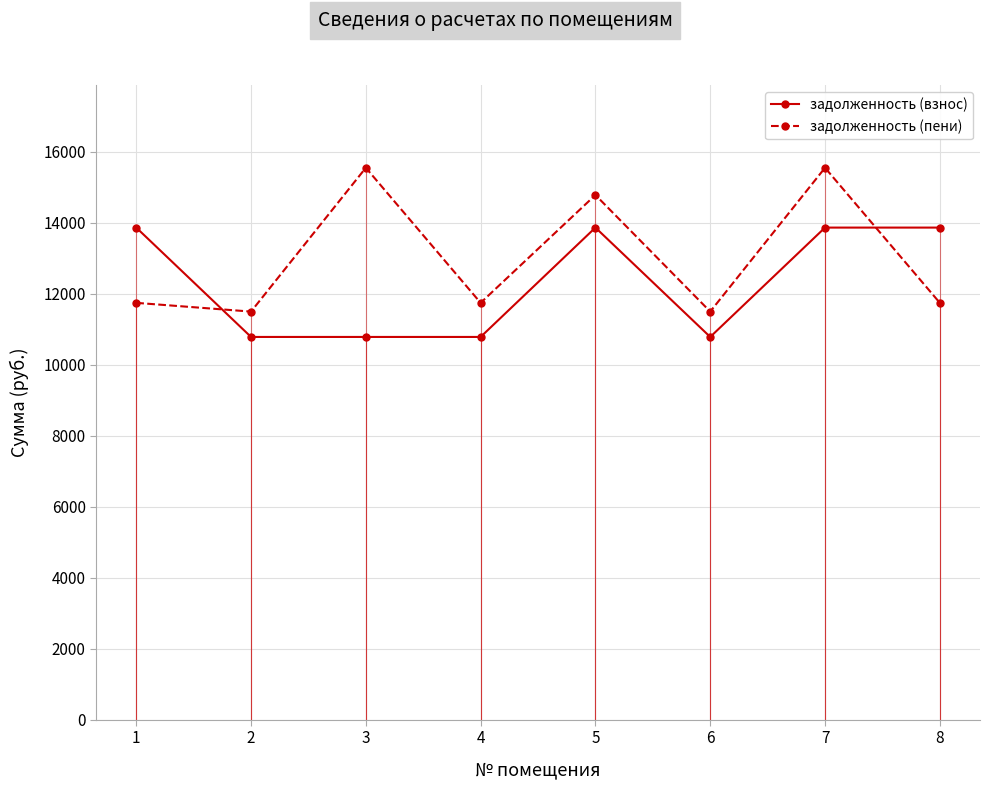

Reading left to right, transcribe all the data shown in this chart.

задолженность (взнос): 1=13867.2	2=10785.6	3=10785.6	4=10785.6	5=13867.2	6=10785.6	7=13867.2	8=13867.2
задолженность (пени): 1=11746.4	2=11500.0	3=15552.4	4=11746.4	5=14785.7	6=11500.0	7=15552.4	8=11746.4